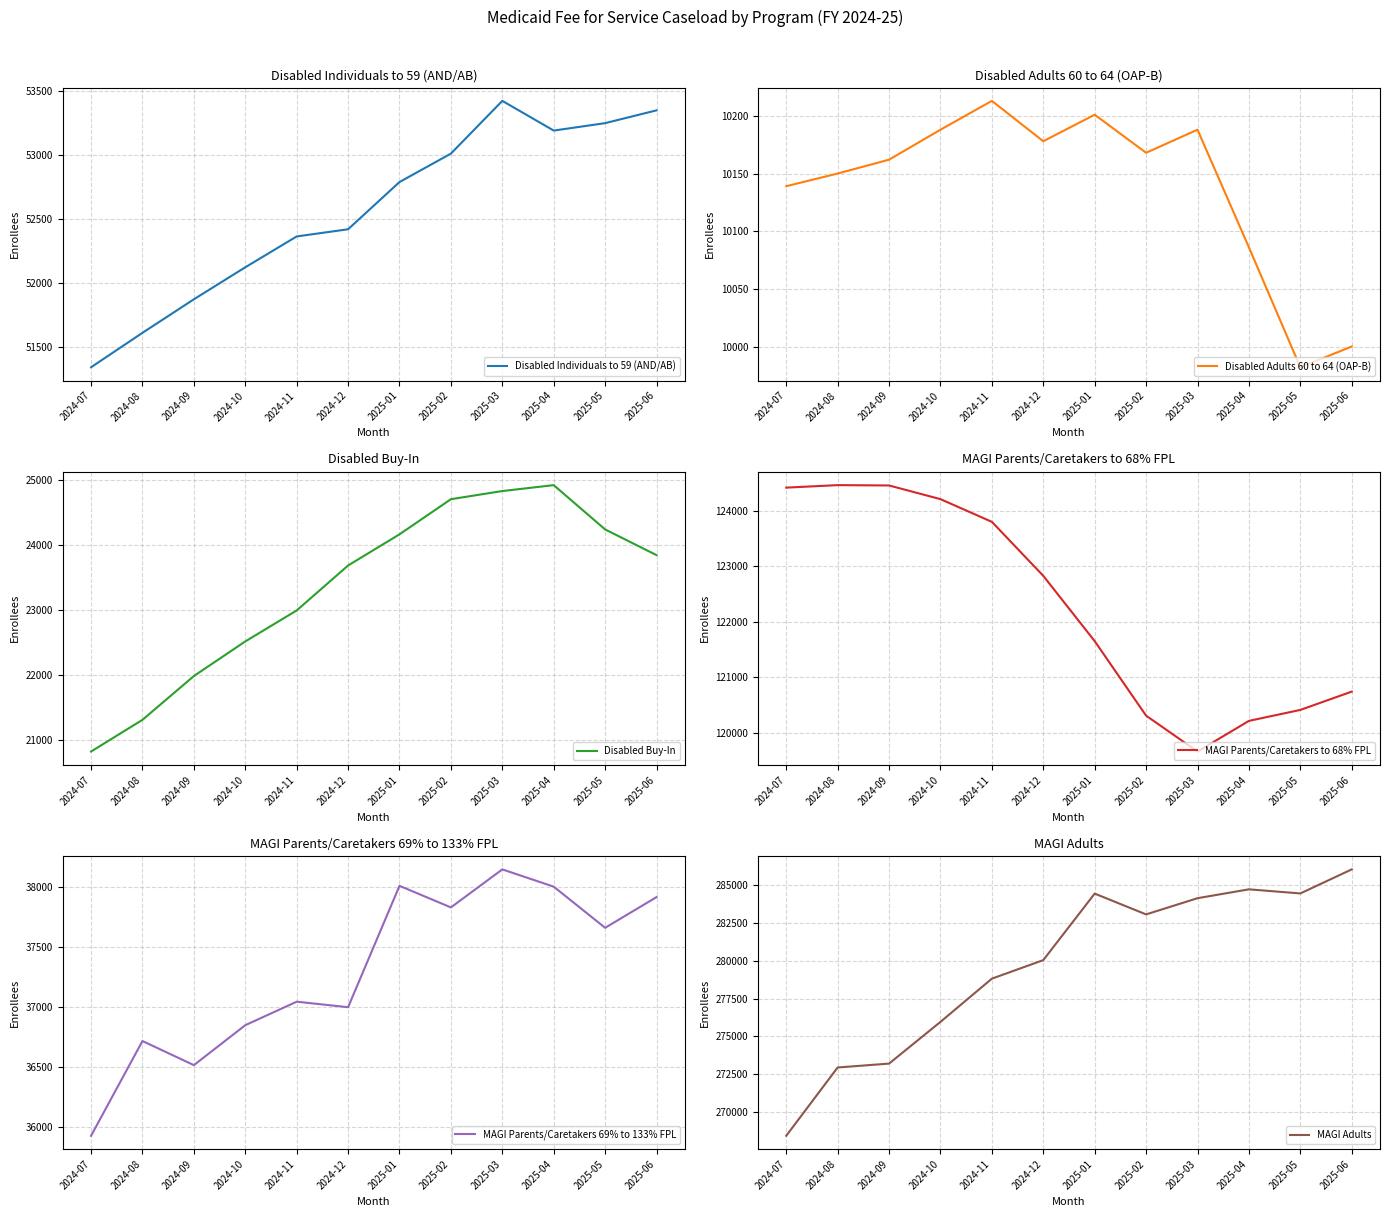

What is the total value across all series at 2025-02?

529073